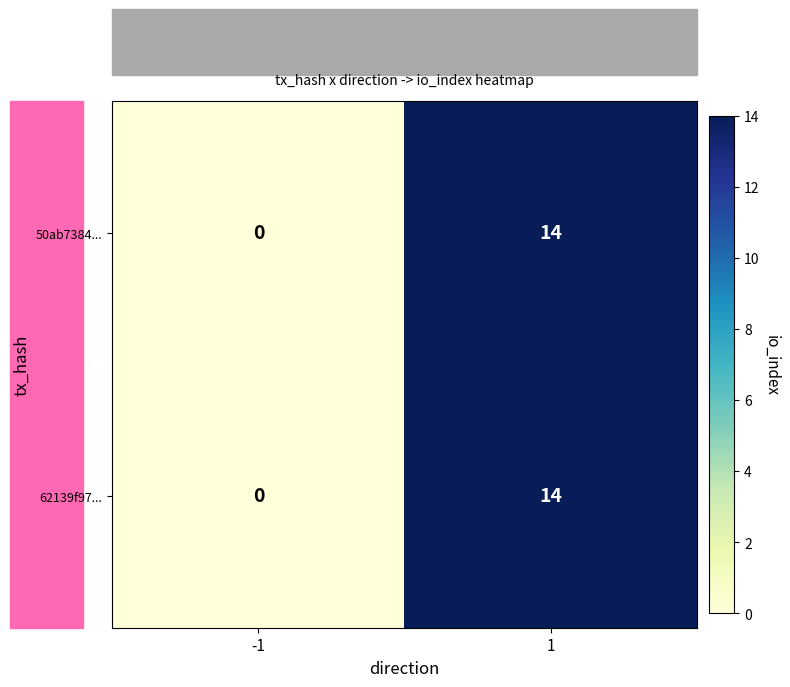

How many values in 62139f97... are above zero?

1